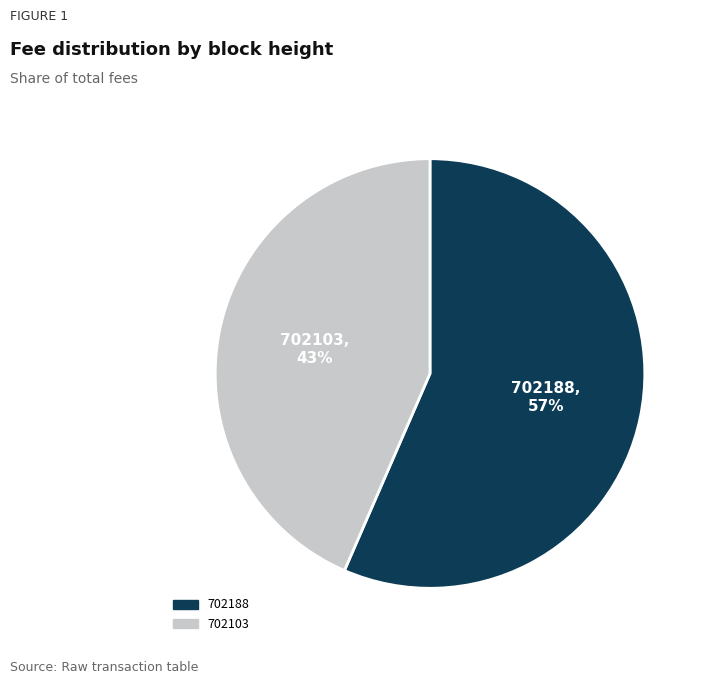

To the nearest percent, what is the average slice percentage?

50%